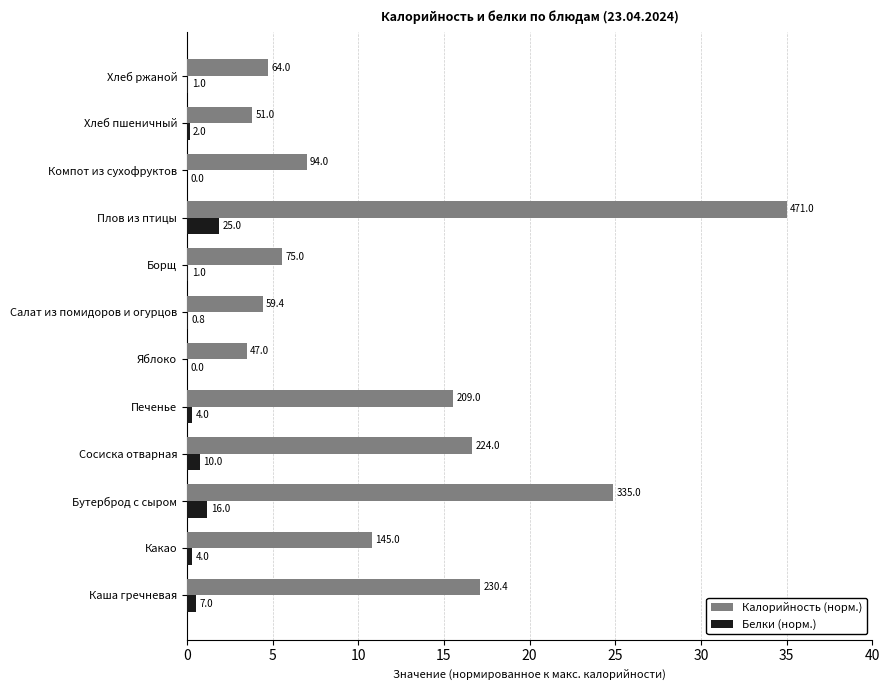

Rank the series by their average value, from highest to lowest.

Калорийность (норм.), Белки (норм.)